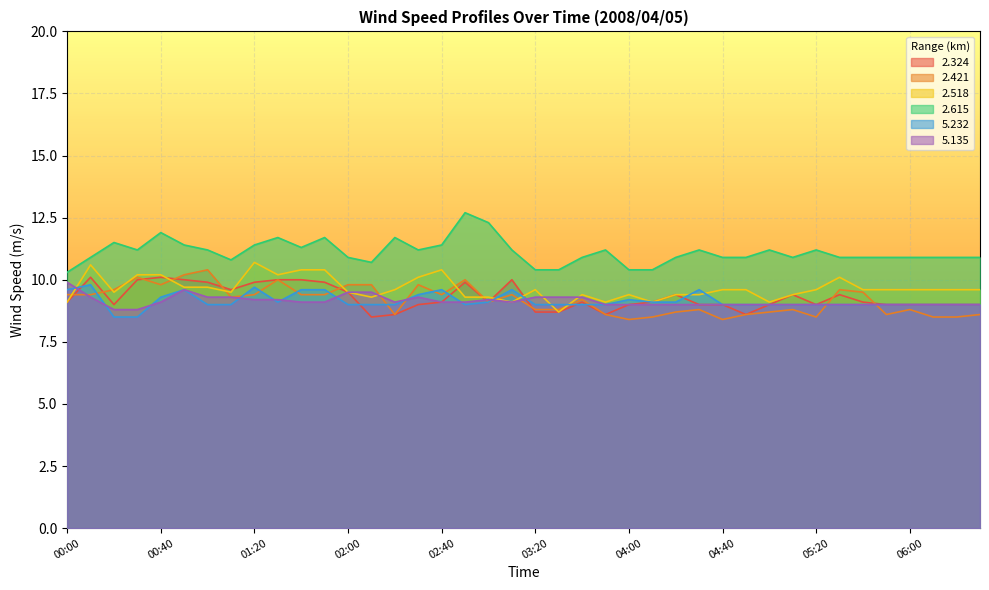

Between 04:00 and 06:20, which is larger?

04:00